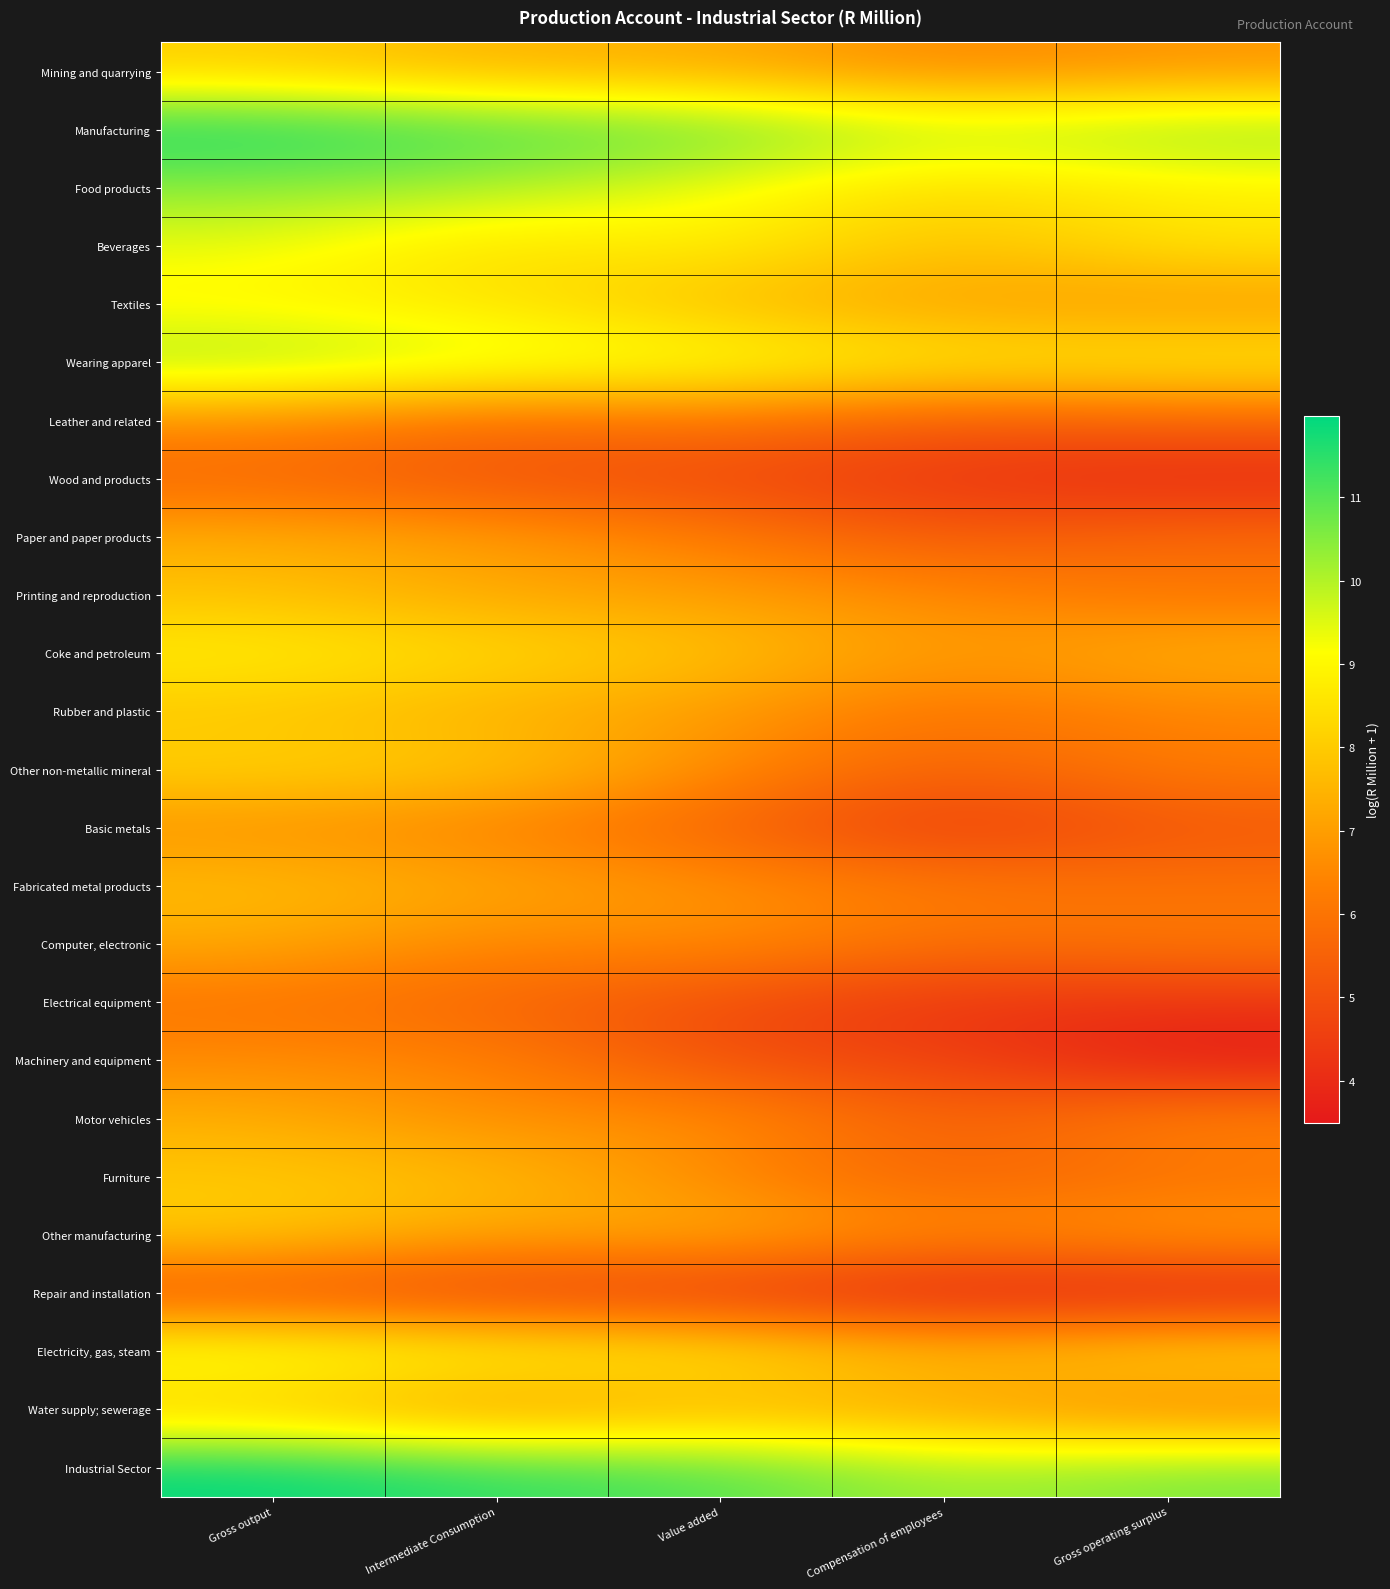

At which category is the sum across all series the highest?

Gross output